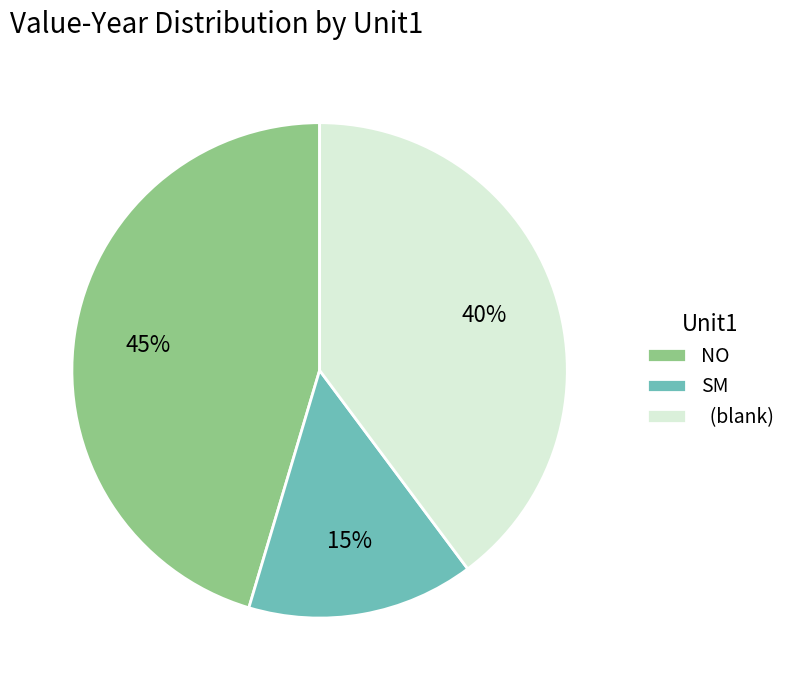

Rank the categories by value from lowest to highest.

SM, (blank), NO